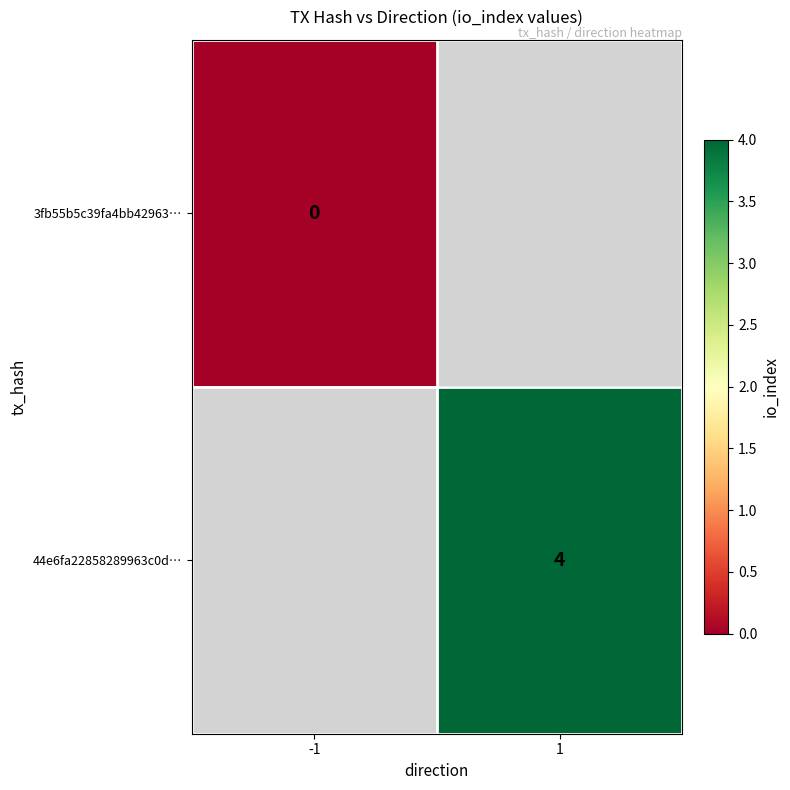

True or false: 44e6fa22858289963c0d… has a value of 4 at 1.

True